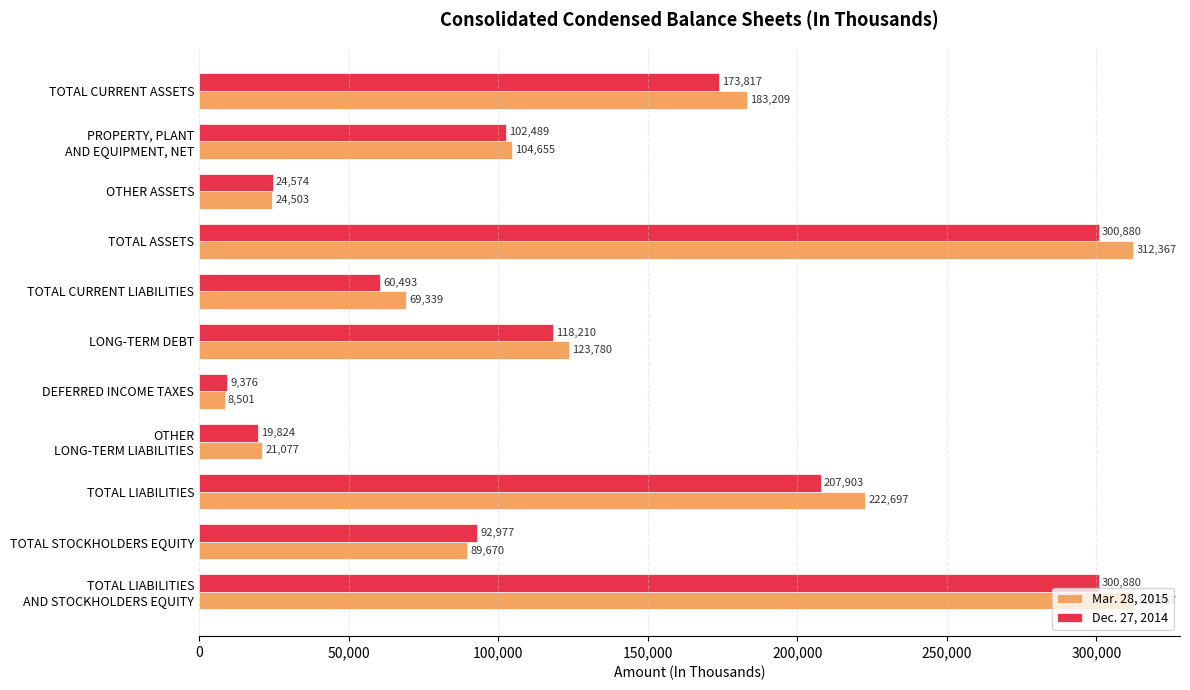

Rank the series by their maximum value, from highest to lowest.

Mar. 28, 2015, Dec. 27, 2014